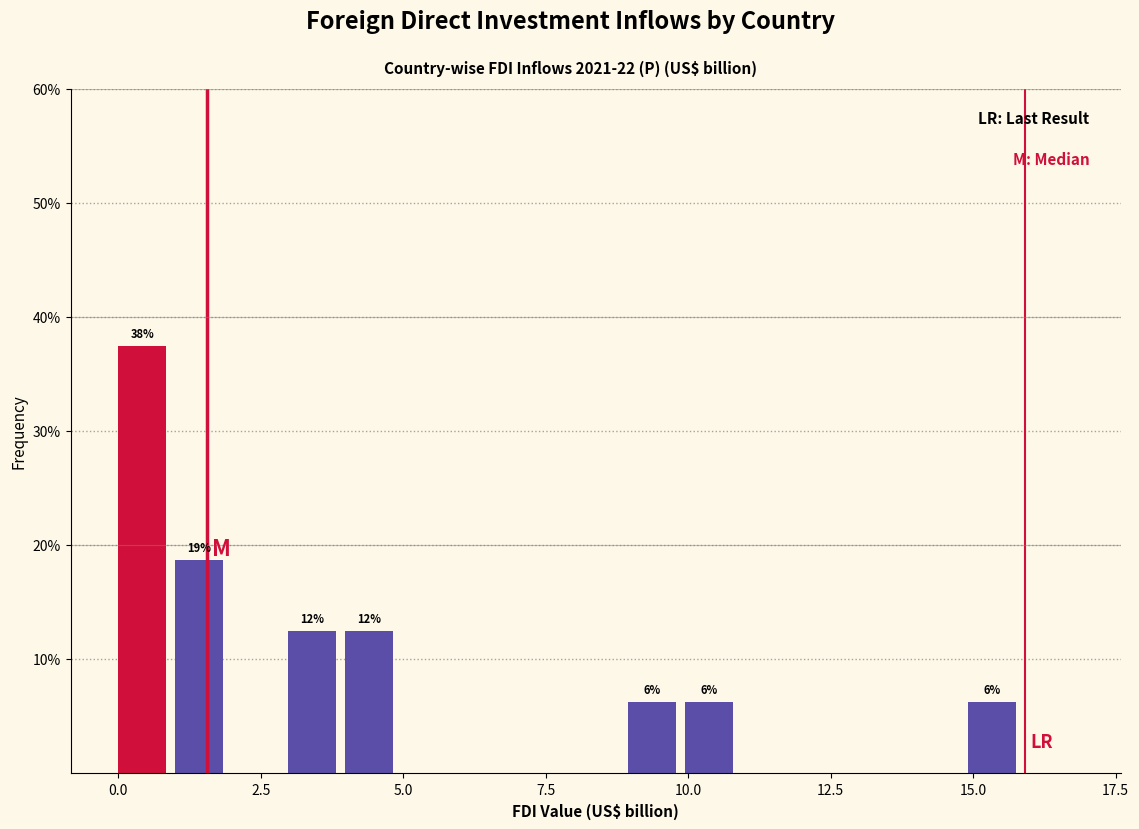

Around what value on the x-axis is the tallest bar? Give the approximate position of its centre, as read against the axis.

0.5